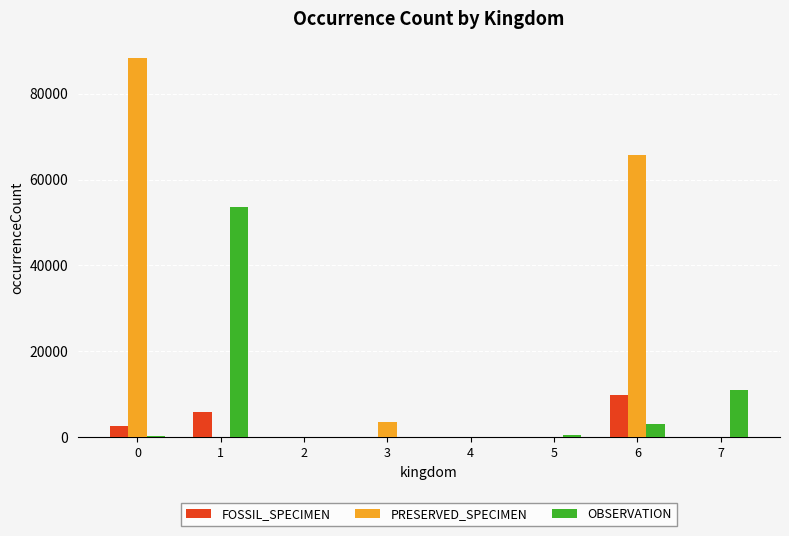

What is the sum of all OBSERVATION values?

68025